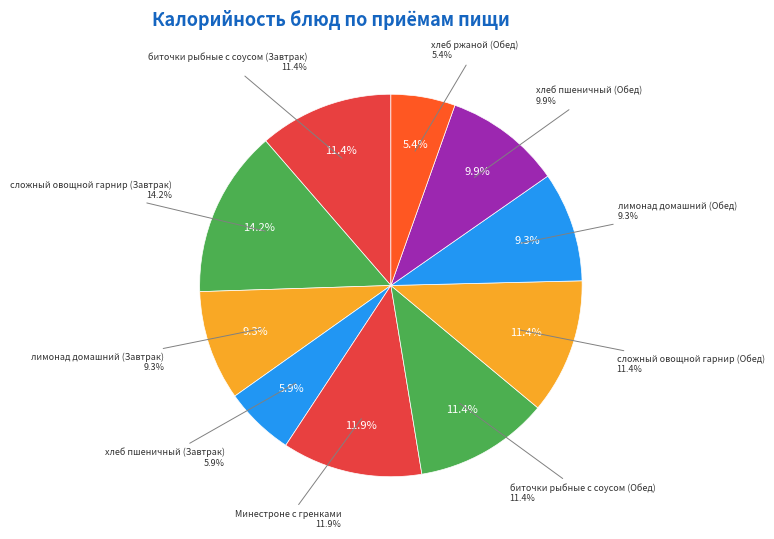

Count the number of slices in the pie.

10